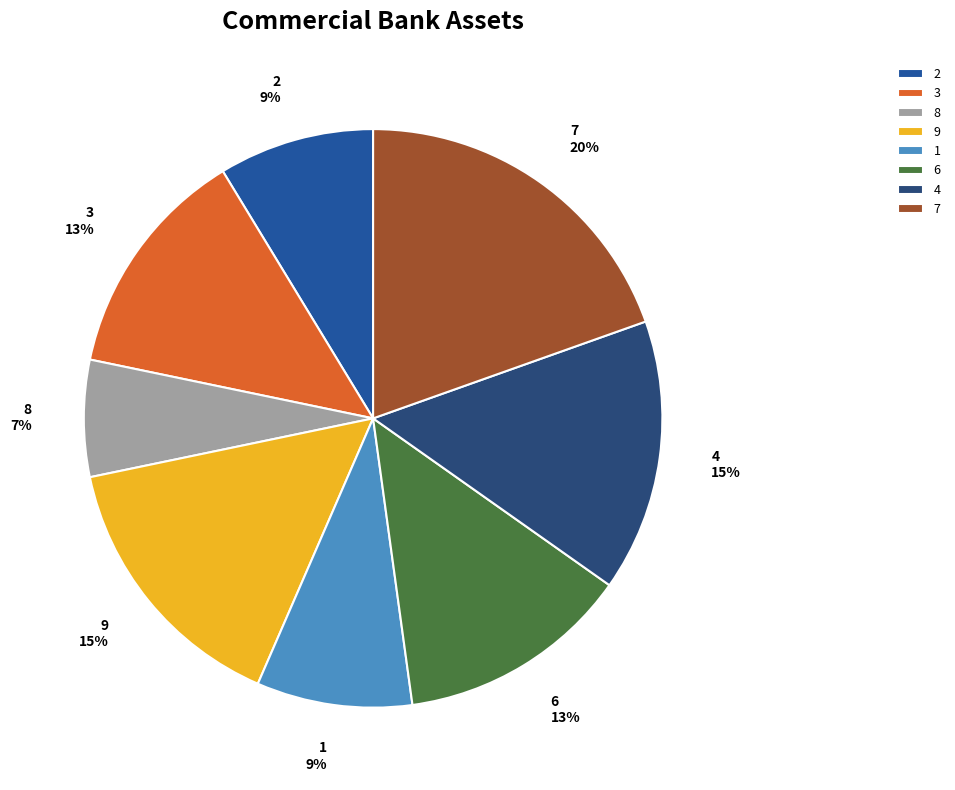

Do 7 and 8 together represent more than half of the pie?

No